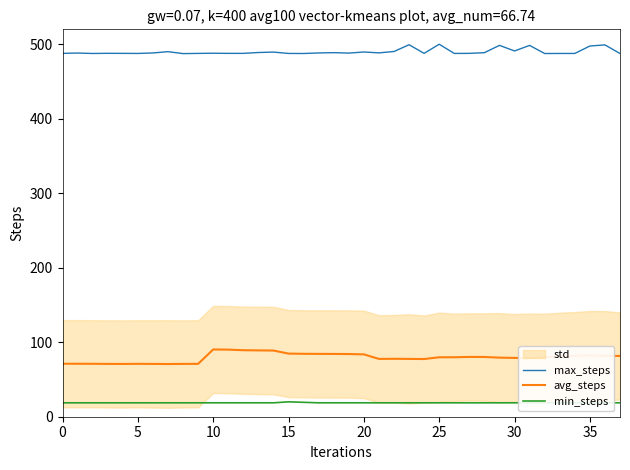

True or false: avg_steps and max_steps intersect in this chart.

False